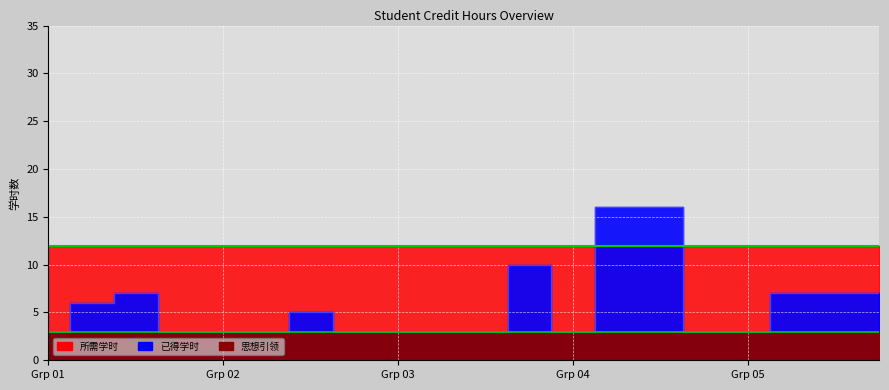

What is the sum of all 所需学时 values?

240